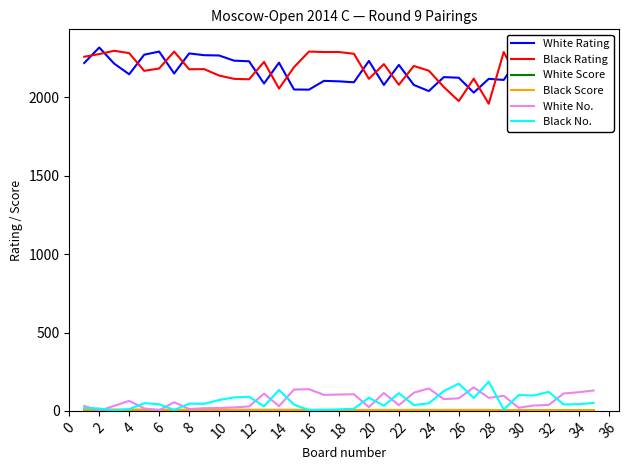

True or false: Black No. and White Rating cross at least once.

False